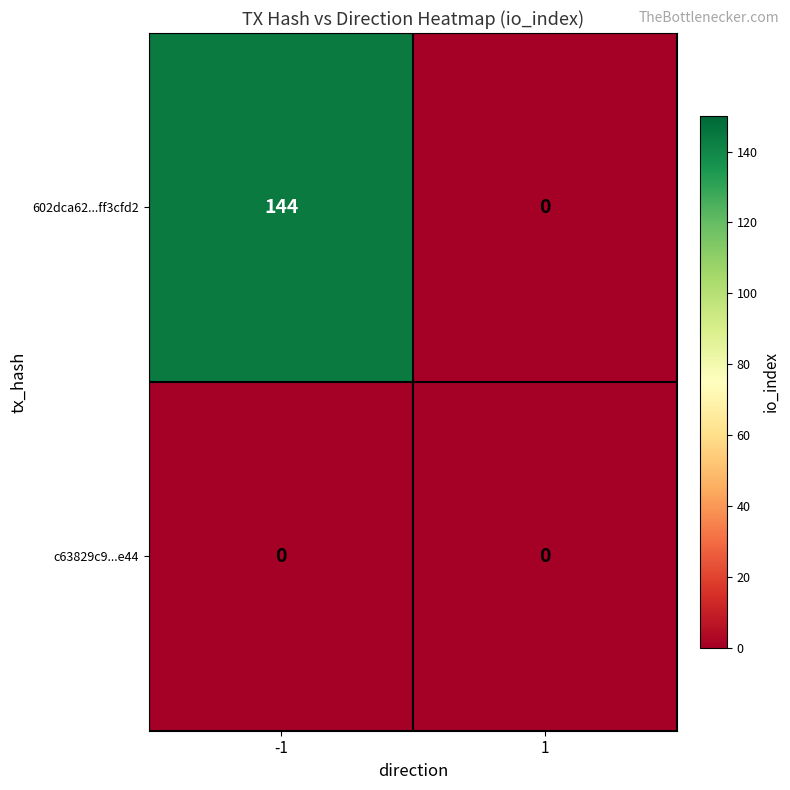

What is the difference between the maximum and minimum values in the 602dca62...ff3cfd2 series?

144